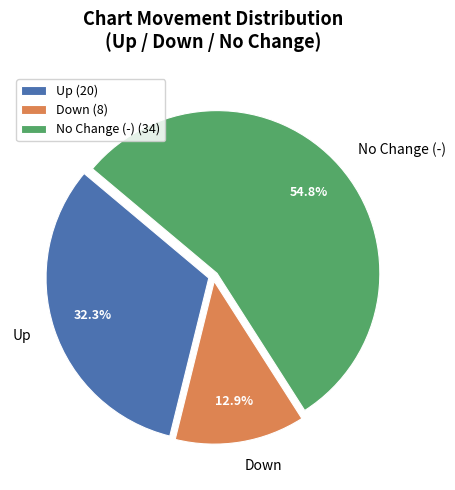

Between Up and No Change (-), which is larger?

No Change (-)